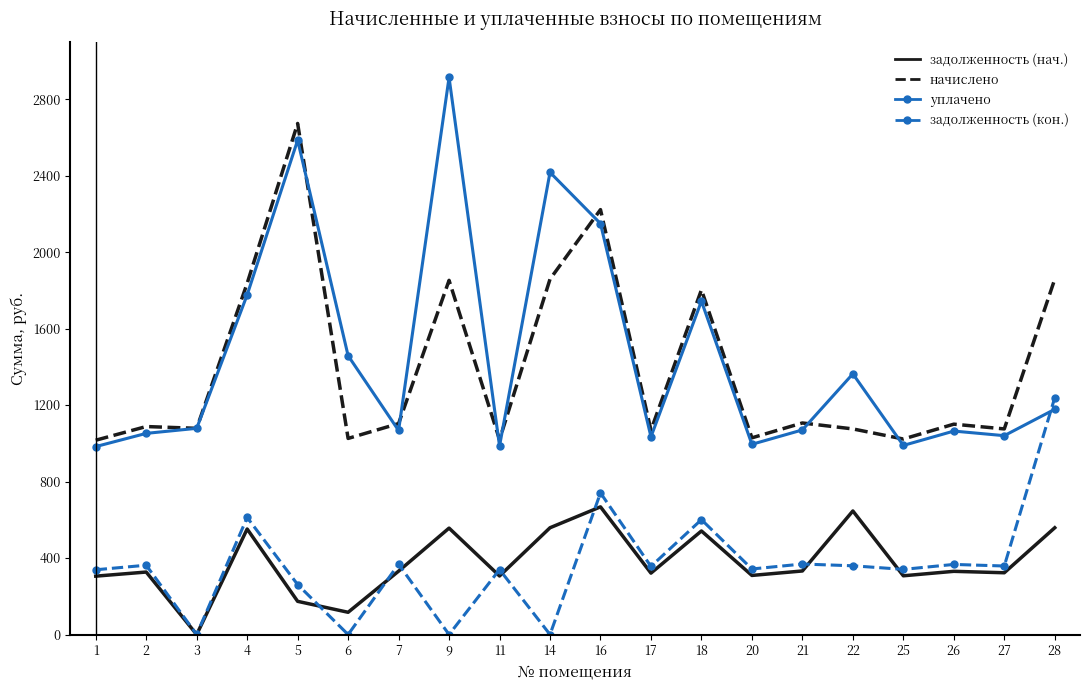

What is the greatest value displayed?

2913.2